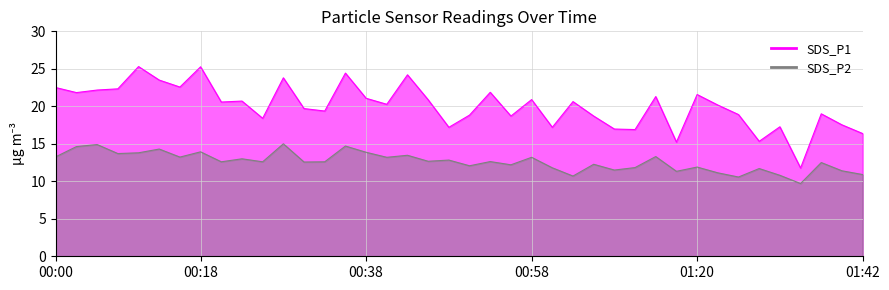

Which series has the widest spread of values?

SDS_P1